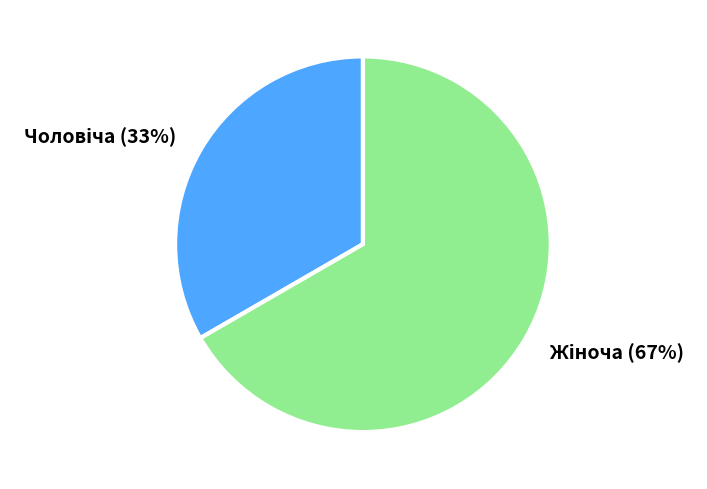

Does any single category account for the majority?

Yes